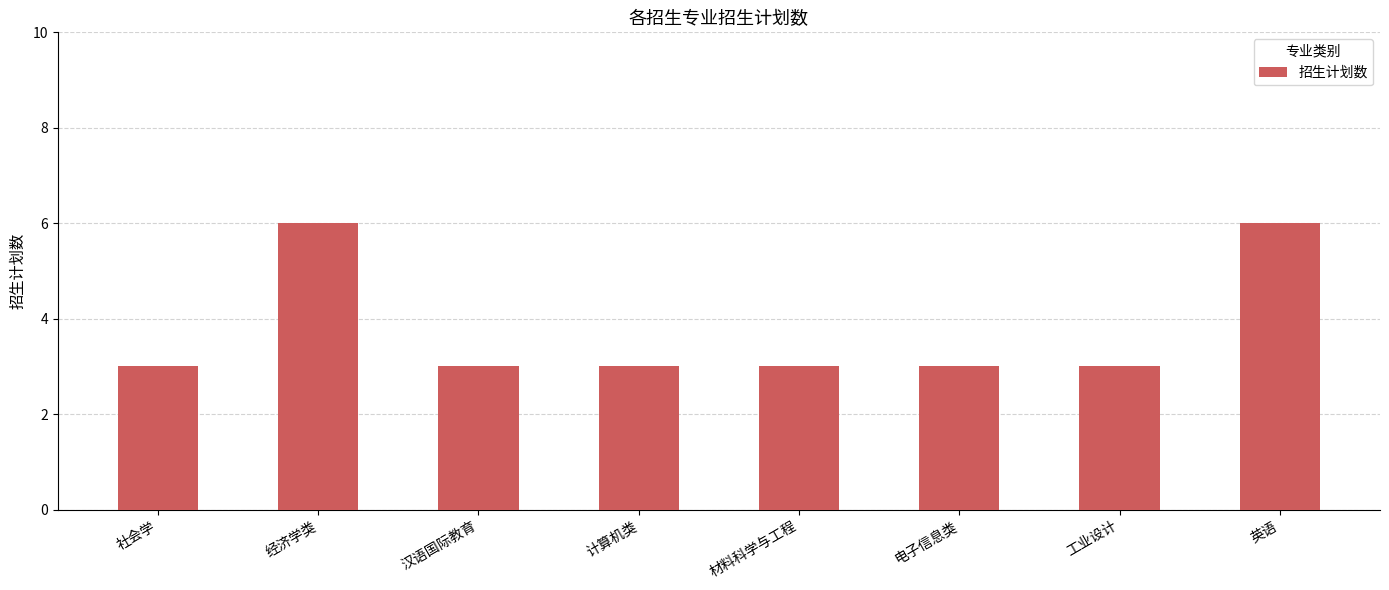

What is the sum of the values at 汉语国际教育 and 材料科学与工程?

6